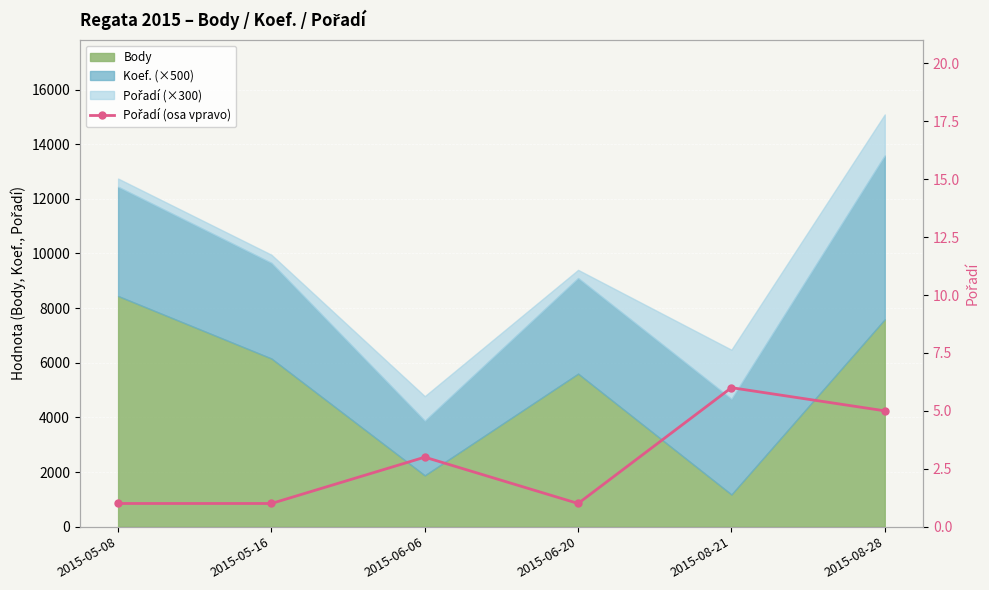

Where does the data first go above 3?

2015-08-21